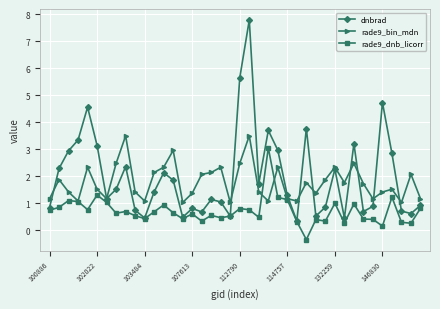

Which series has the widest spread of values?

dnbrad